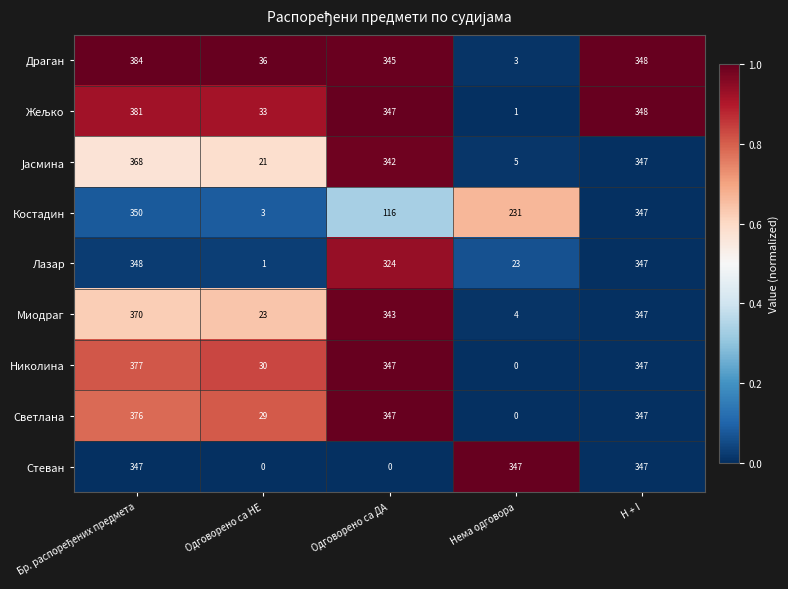

Is it true that Лазар equals 522 at H + I?

False